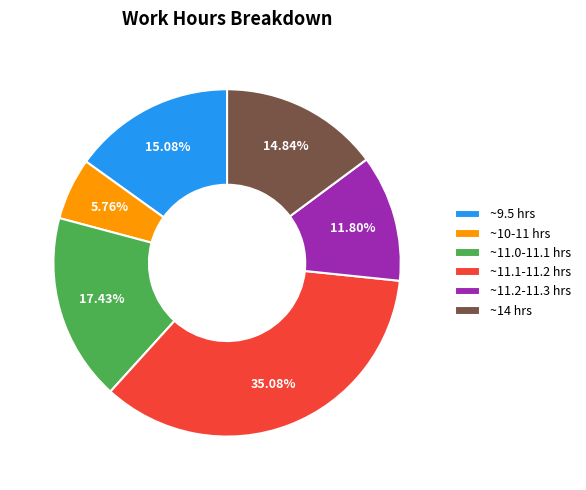

Does any single category account for the majority?

No